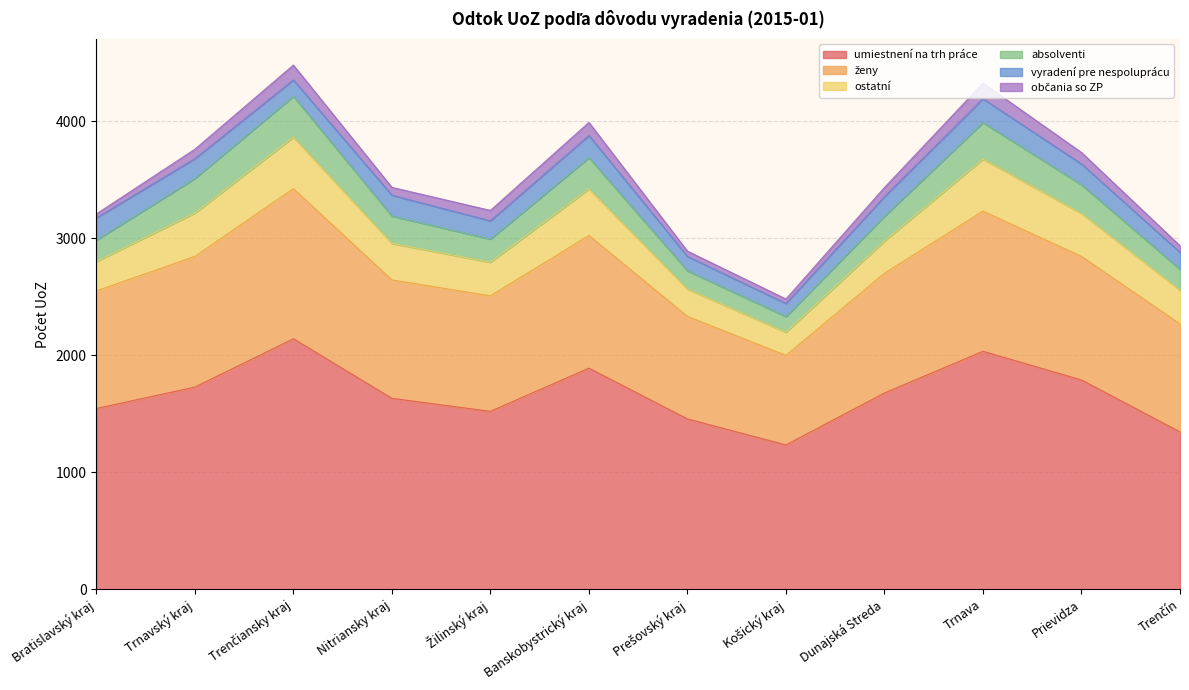

What is the difference between the ostatní values at Žilinský kraj and Nitriansky kraj?

25